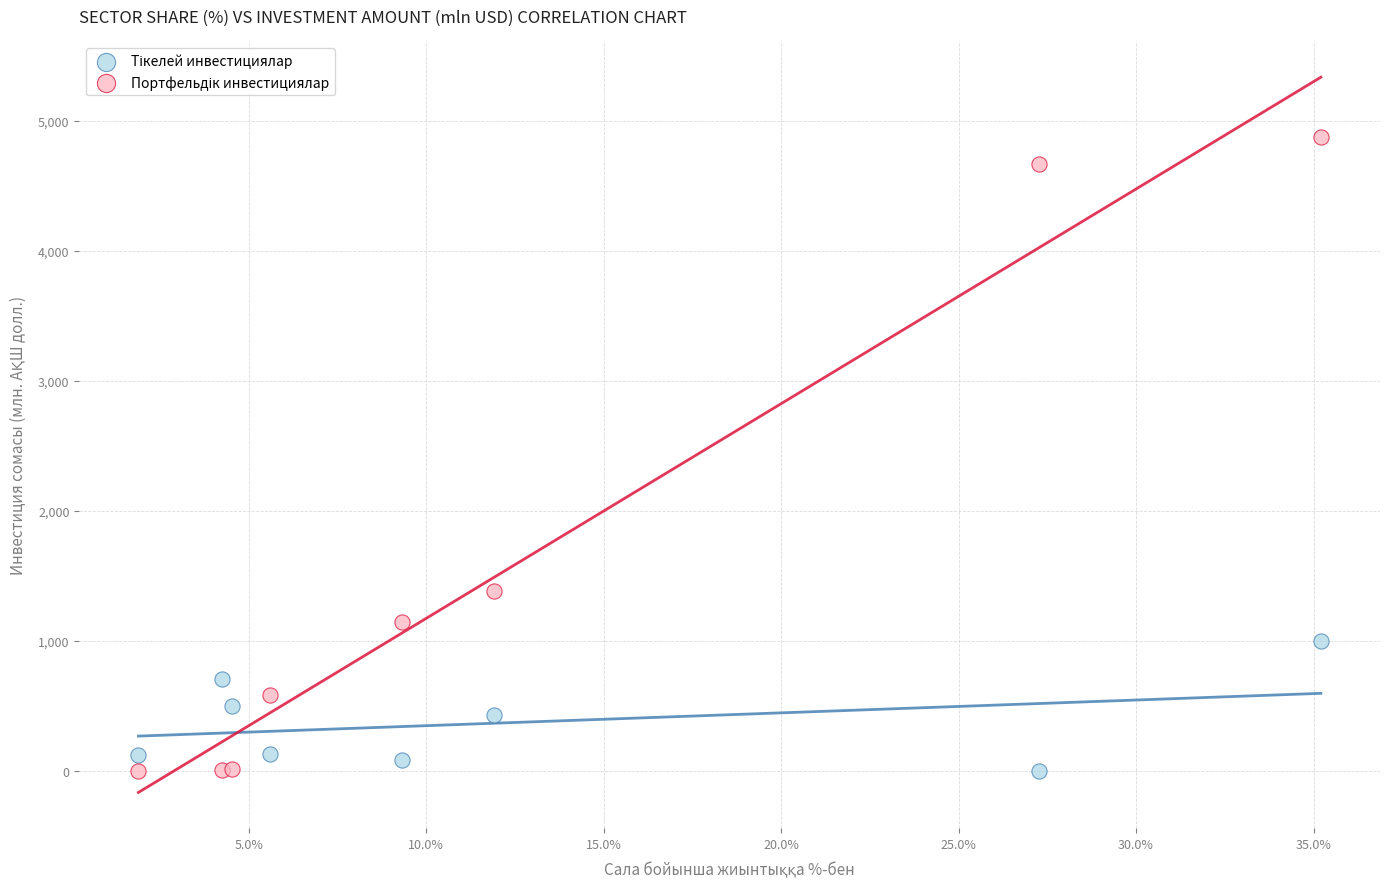

Across all series, what Y value is closest to 2439?

1384.3